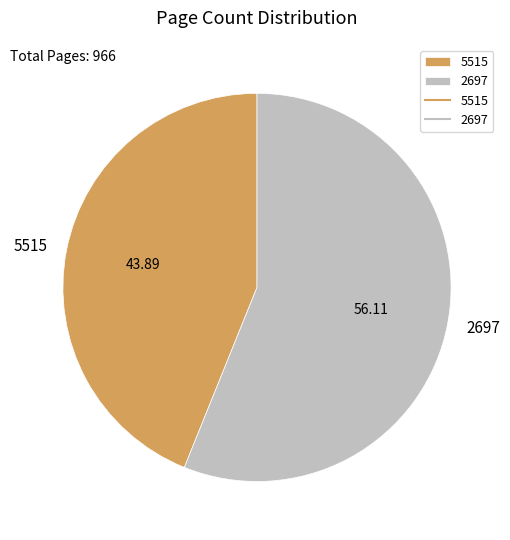

True or false: 2697 accounts for 44% of the total.

False